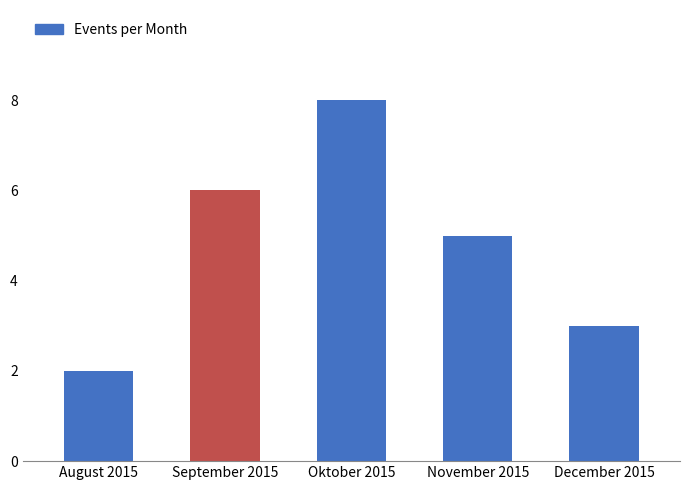

What is the ratio of the value at September 2015 to the value at November 2015?

1.2